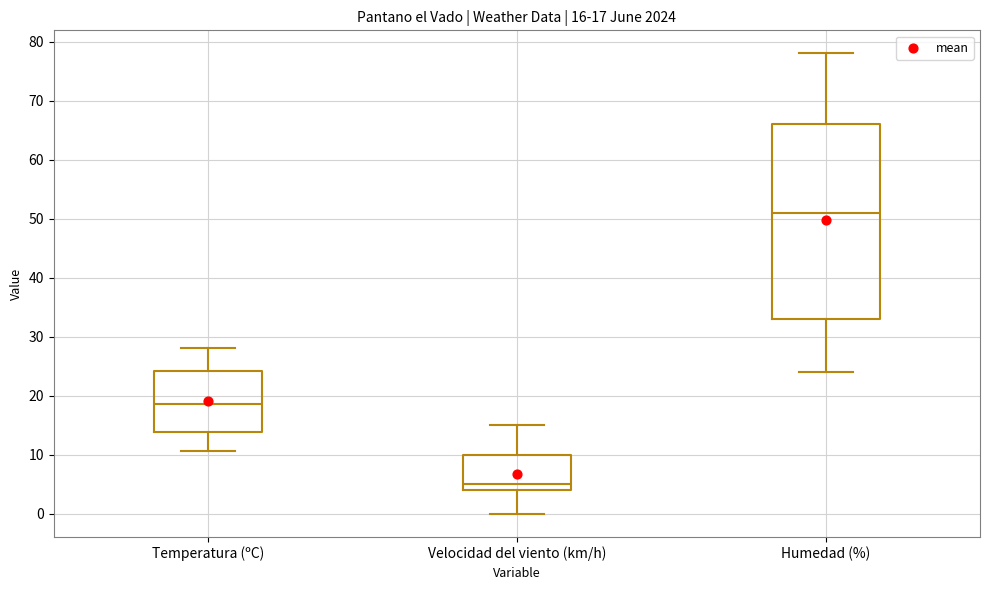

Which box is the tallest, from its lower edge to its upper edge?

Humedad (%)